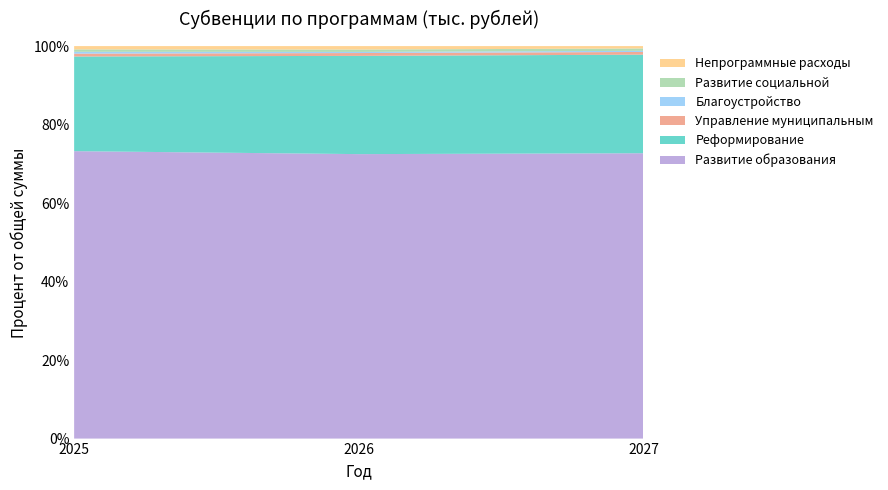

Reading right to left, extract all data points from this chart.

Развитие образования: 2027=363703.3	2026=363703.3	2025=364662.6
Реформирование: 2027=125610.4	2026=125610.4	2025=120078.6
Управление муниципальным: 2027=3440.3	2026=3609.0	2025=3609.1
Благоустройство: 2027=1450.4	2026=1450.4	2025=2368.6
Развитие социальной: 2027=3022.6	2026=3022.6	2025=3022.6
Непрограммные расходы: 2027=3018.0	2026=4431.3	2025=4214.9